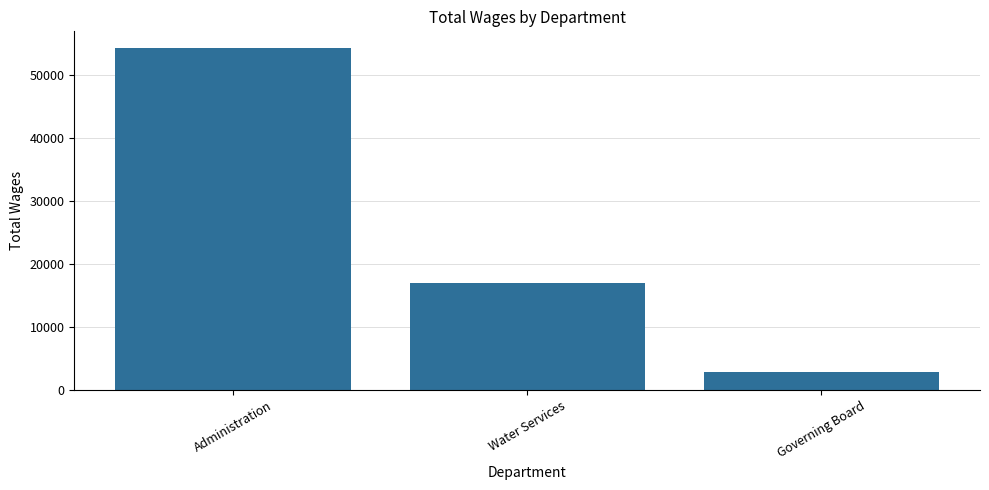

List the labels in order of value, largest first.

Administration, Water Services, Governing Board